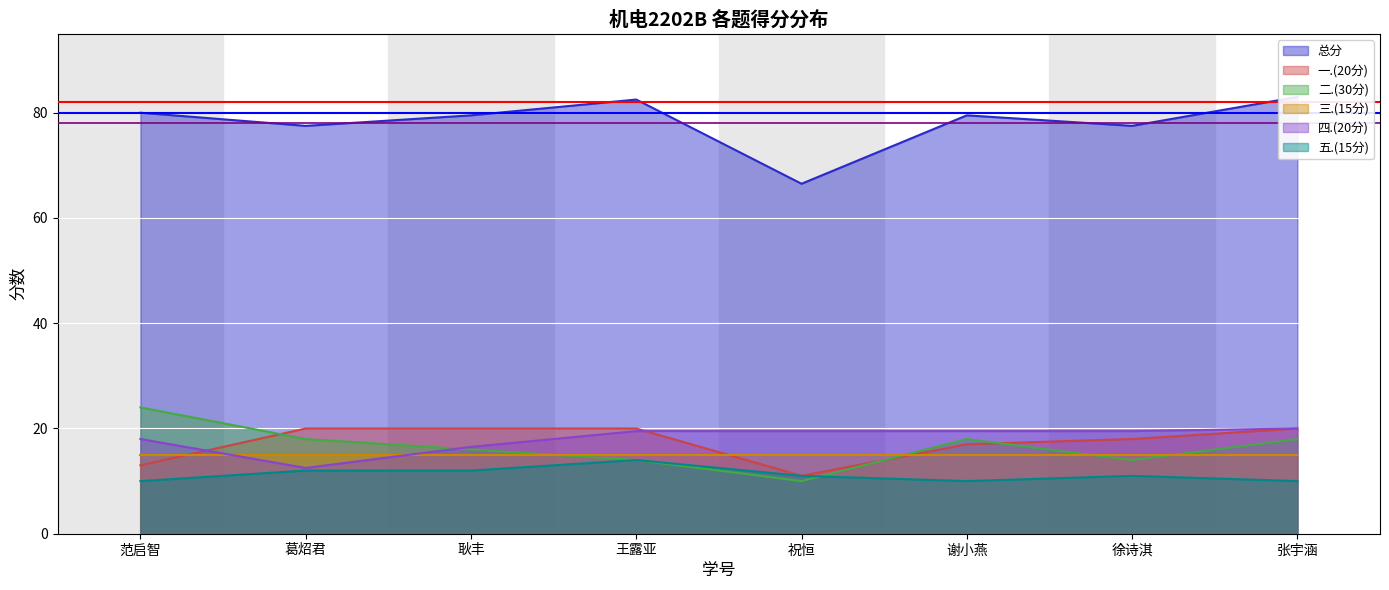

True or false: 四.(20分) and 五.(15分) intersect in this chart.

False